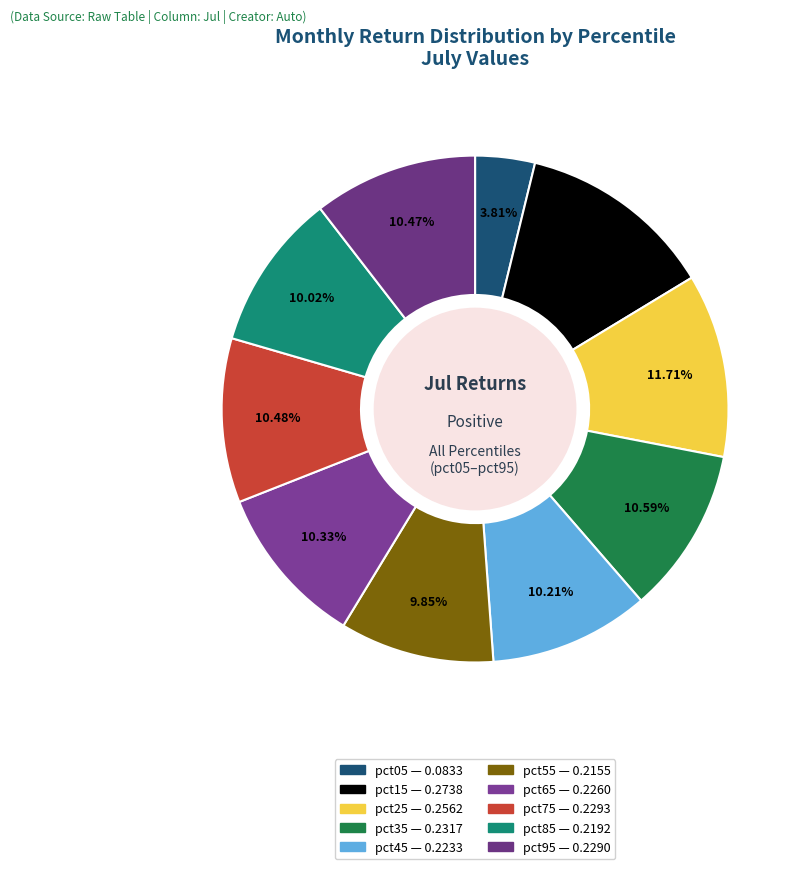

True or false: pct95 accounts for 1% of the total.

False